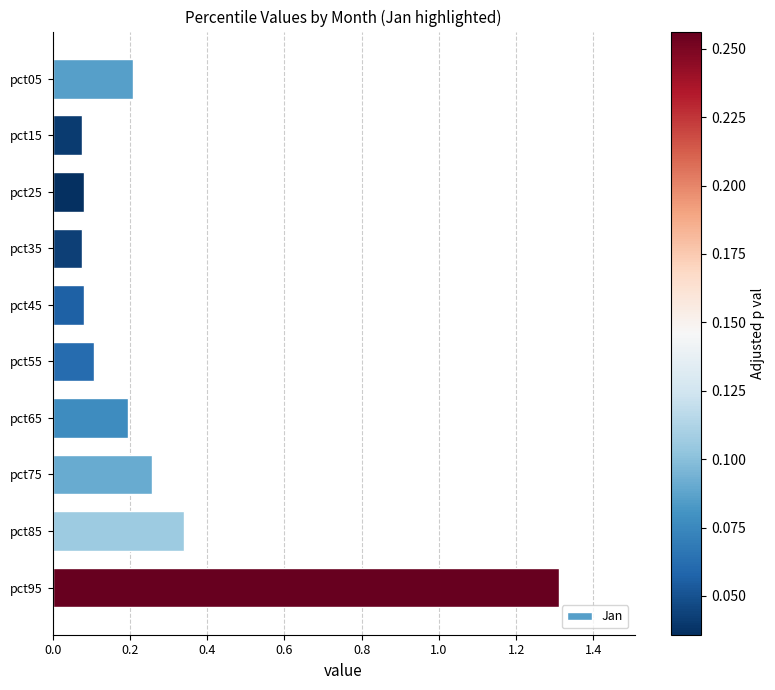

What is the difference between the maximum and minimum values?

1.2